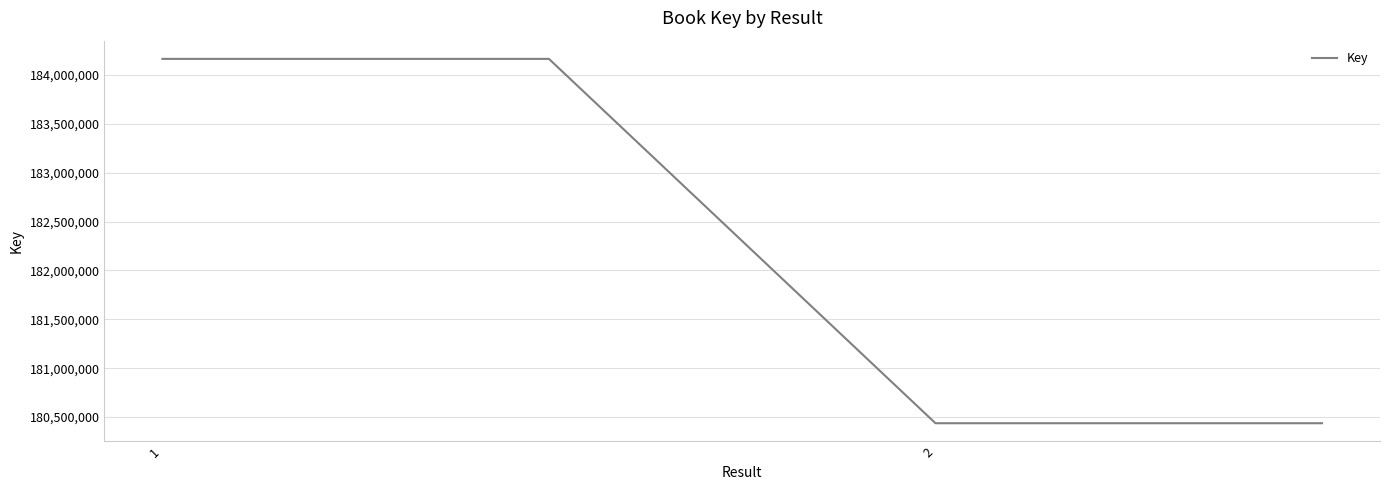

True or false: there are more than 1 points higher than both neighbors.

False